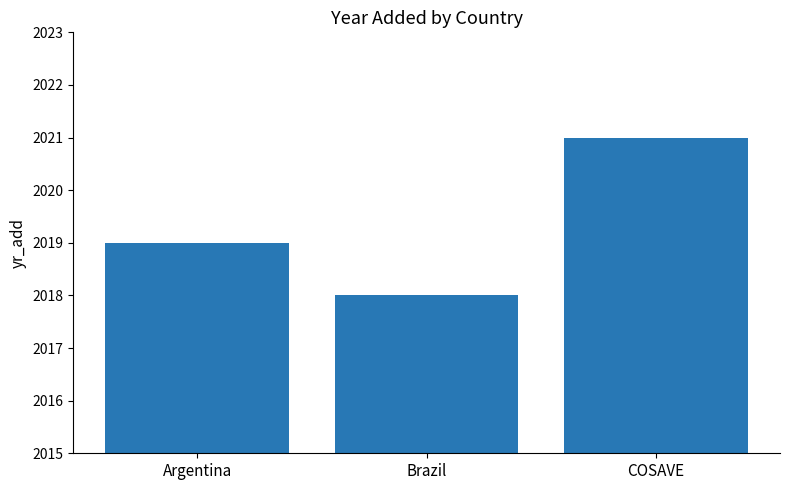

Does the chart contain any negative values?

No